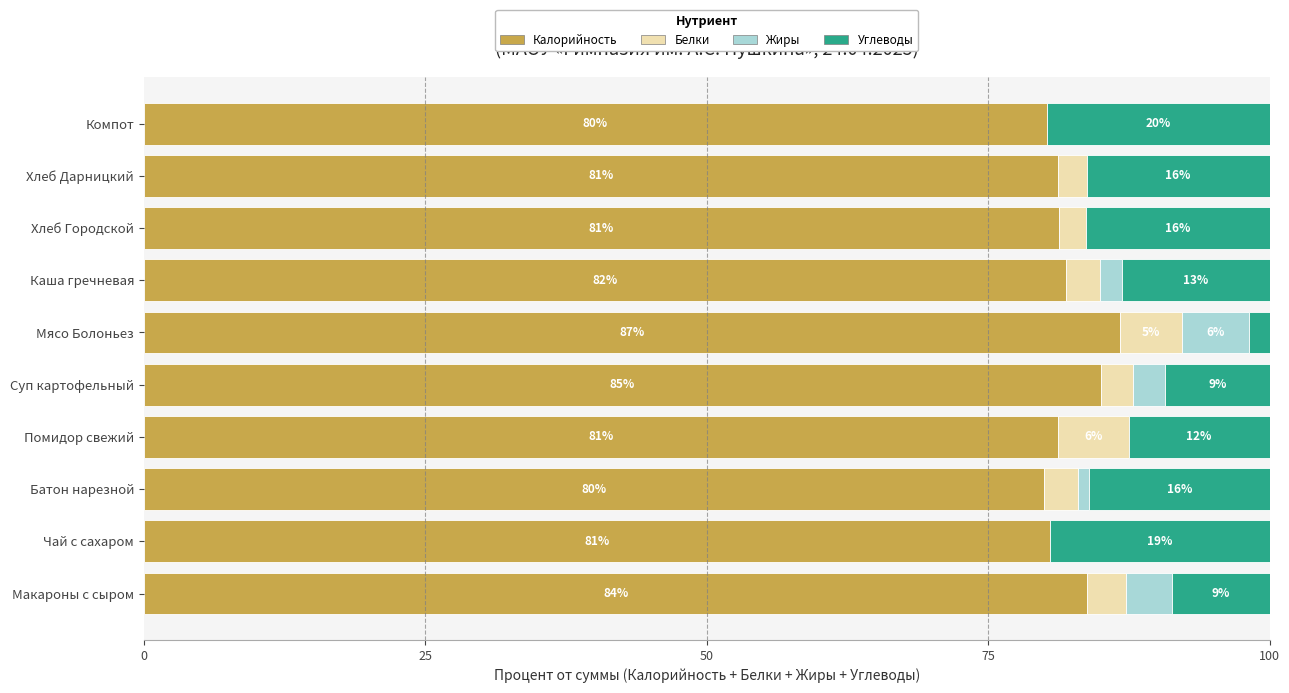

What is the total value across all series at Батон нарезной?

100.0